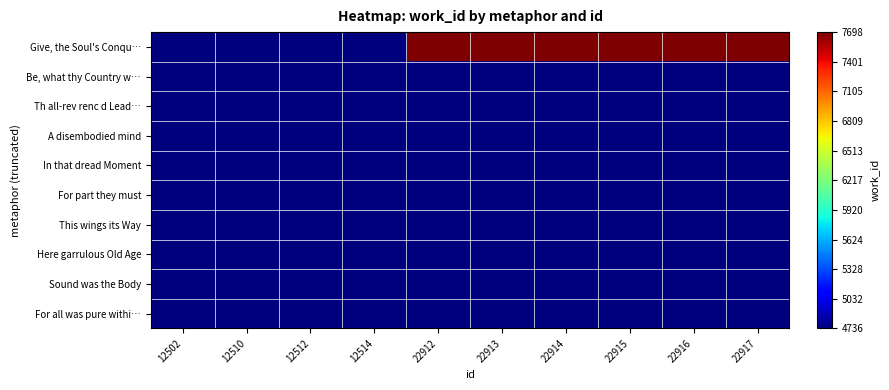

At how many categories does at least one series exceed 1309?

10